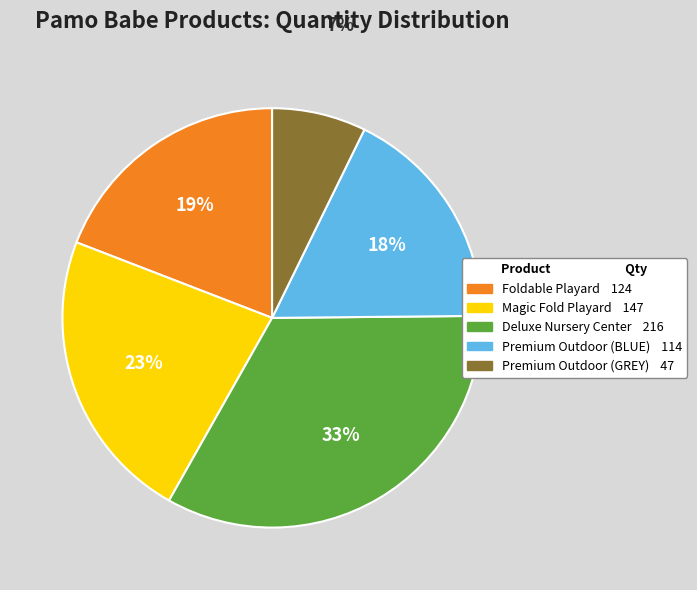

How many slices are in this pie chart?

5